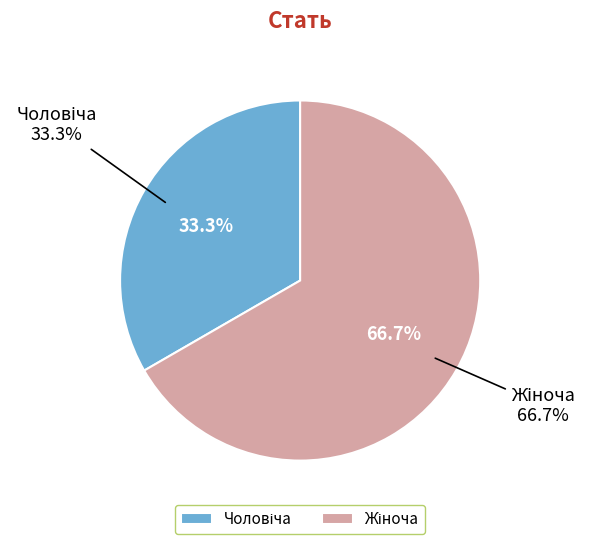

What is the majority slice?

Жіноча